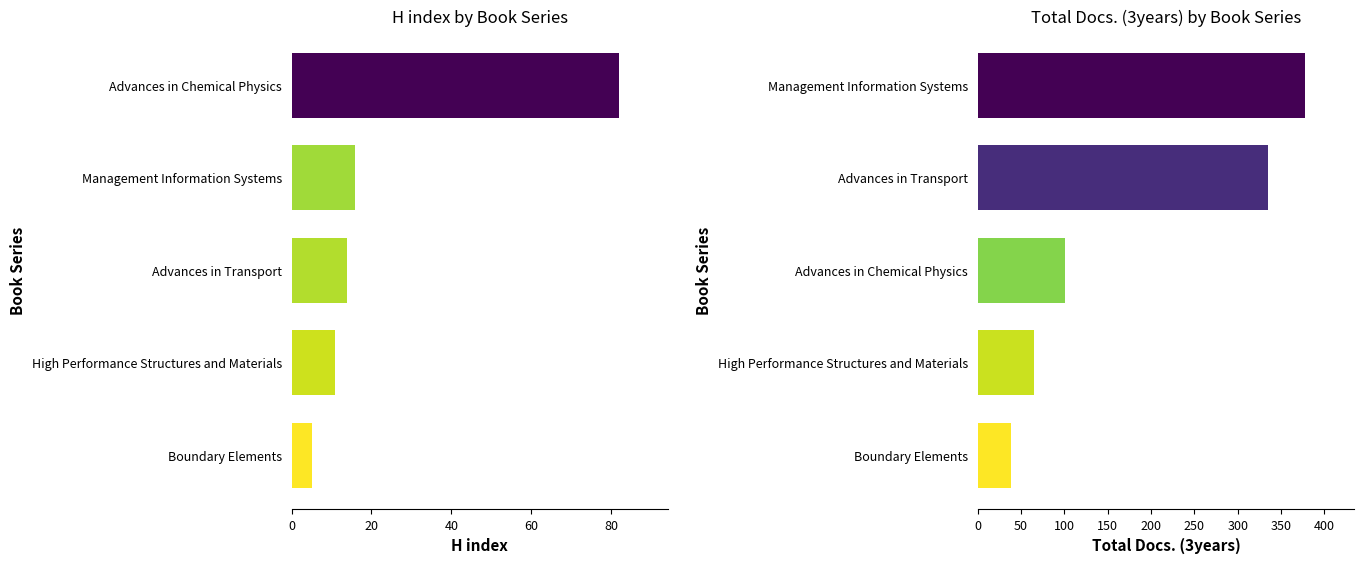

What is the greatest value displayed?

378